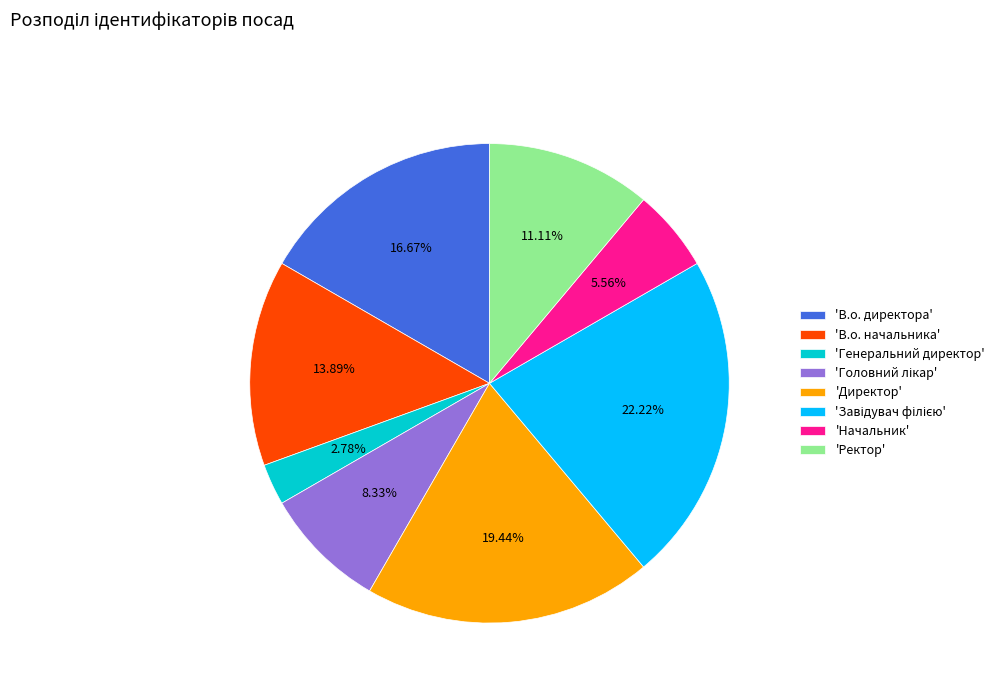

Which slice is the smallest?

'Генеральний директор'